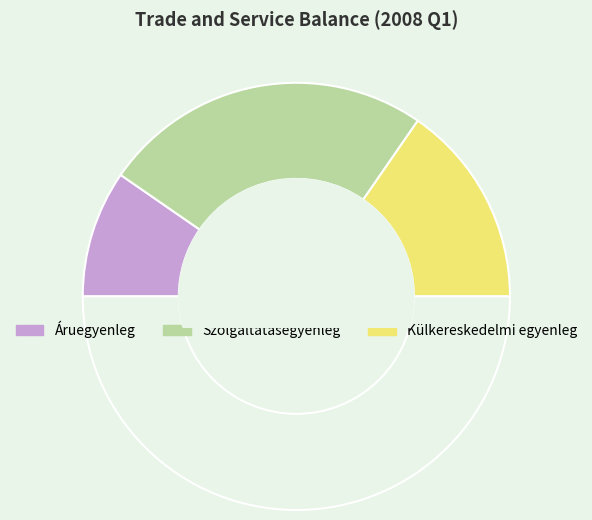

How many slices are in this pie chart?

4